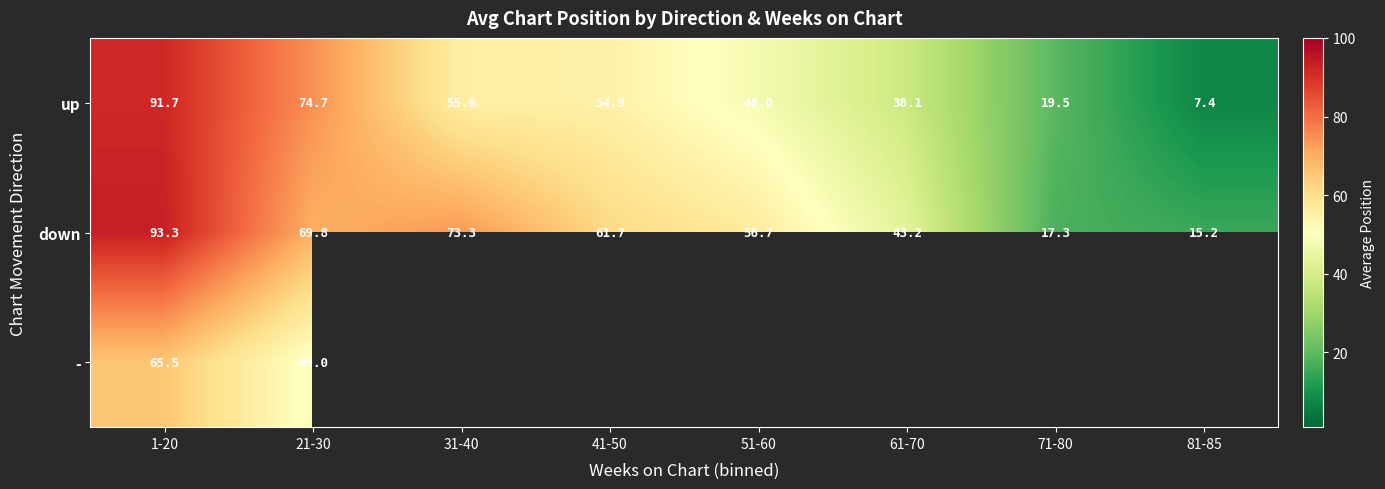

Is the value of up at 61-70 greater than the value of down at 51-60?

No